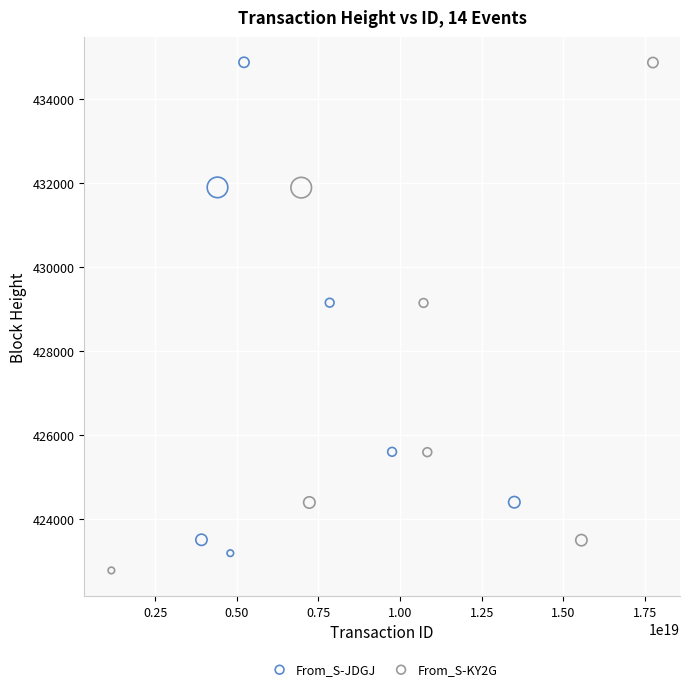

Which series reaches the minimum Y coordinate?

From_S-KY2G